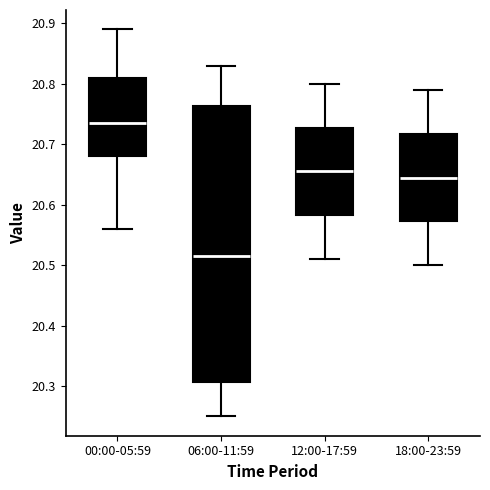

Reading left to right, transcribe this box plot: for each box, give where its median line is, the range the box spans, and where its two whiskers end, as read against the y-axis. The values are not printed on the chart, so give them approximately, as read against the axis.

00:00-05:59: median 20.74, box 20.68 to 20.81, whiskers 20.56 to 20.89
06:00-11:59: median 20.52, box 20.31 to 20.76, whiskers 20.25 to 20.83
12:00-17:59: median 20.66, box 20.58 to 20.73, whiskers 20.51 to 20.80
18:00-23:59: median 20.65, box 20.57 to 20.72, whiskers 20.50 to 20.79